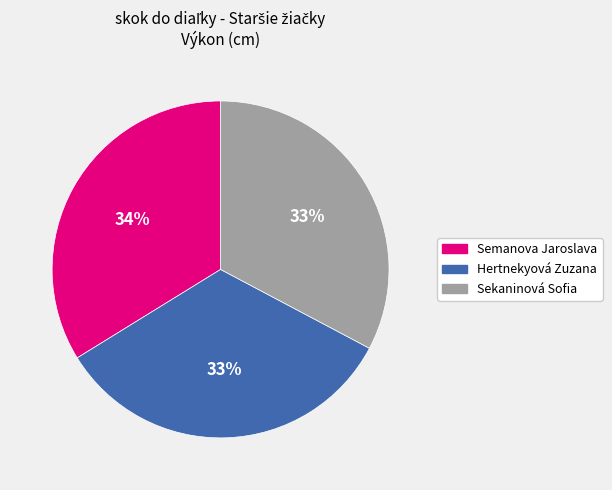

Is it true that Hertnekyová Zuzana is 44% of the pie?

False